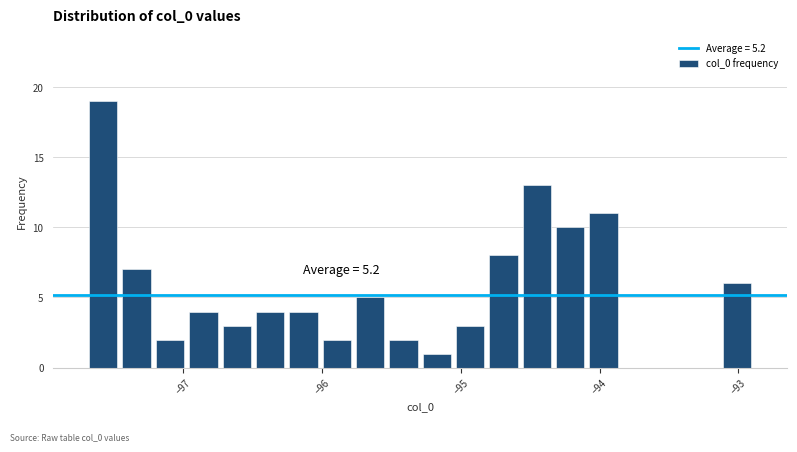

Around what value on the x-axis is the tallest bar? Give the approximate position of its centre, as read against the axis.

-97.6